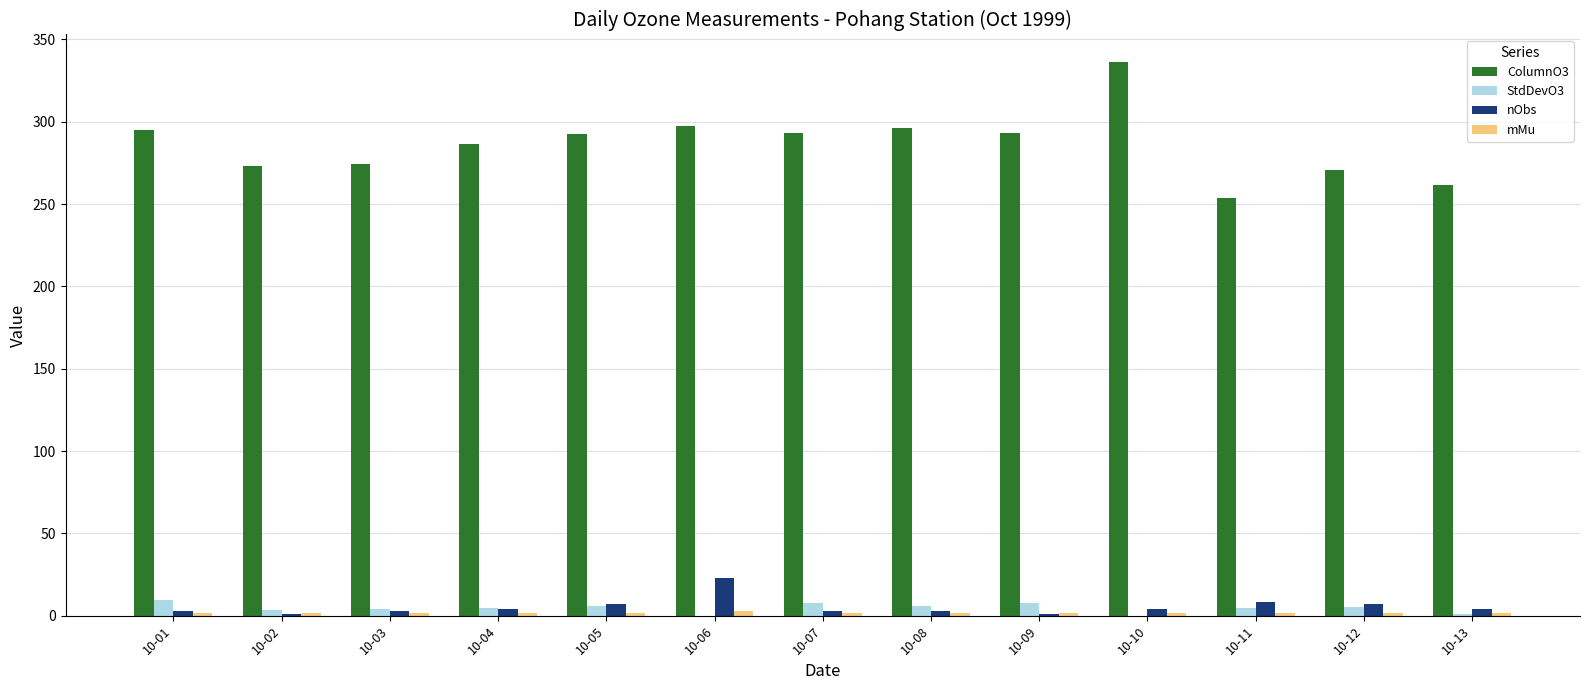

The StdDevO3 series shows 1.1 at 10-13. True or false?

True